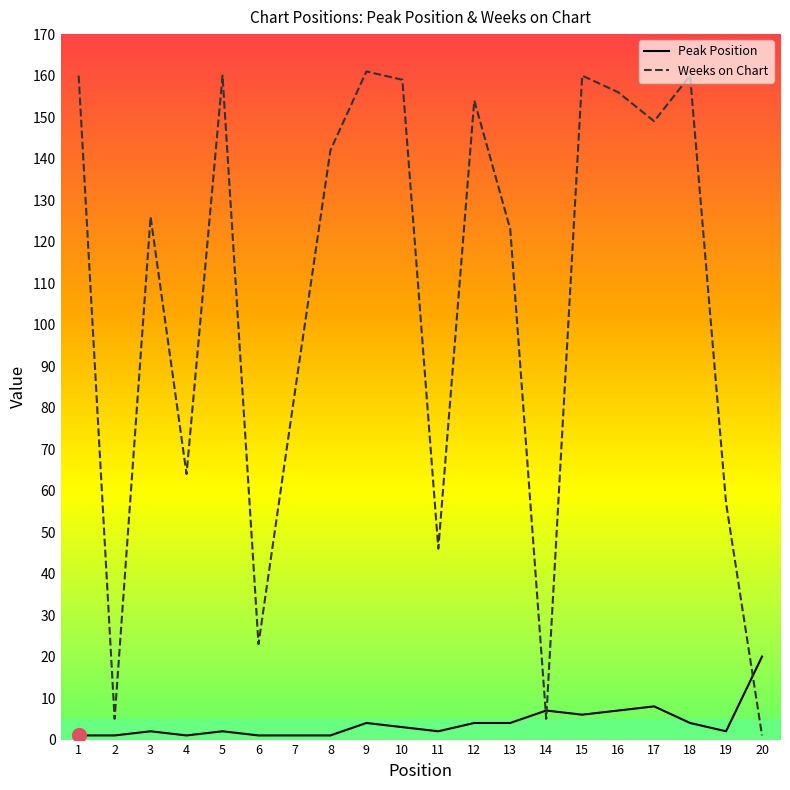

What is the average value of the Weeks on Chart series?

105